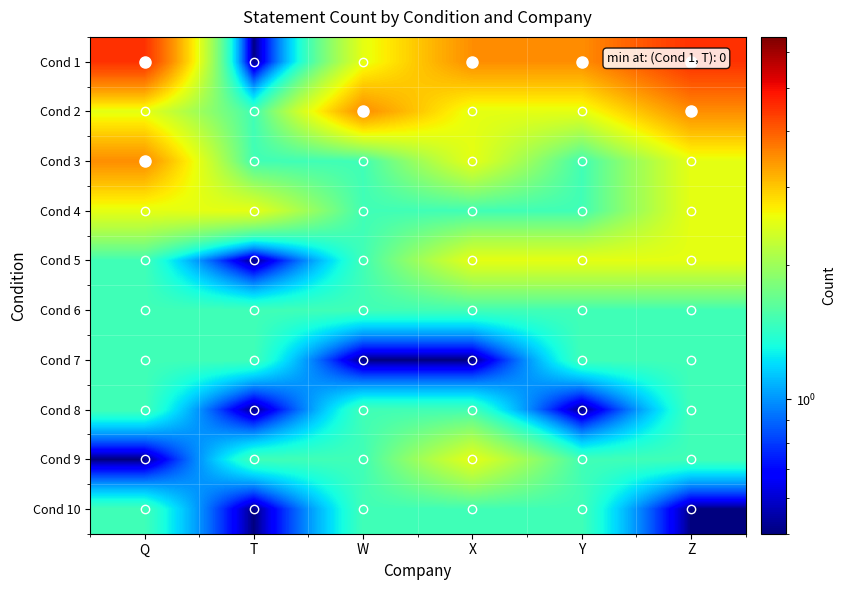

Reading left to right, transcribe all the data shown in this chart.

Cond 1: Q=4.5	T=0.5	W=2.5	X=3.5	Y=3.5	Z=4.5
Cond 2: Q=2.5	T=1.5	W=3.5	X=2.5	Y=2.5	Z=3.5
Cond 3: Q=3.5	T=1.5	W=1.5	X=2.5	Y=1.5	Z=2.5
Cond 4: Q=2.5	T=2.5	W=1.5	X=1.5	Y=1.5	Z=2.5
Cond 5: Q=1.5	T=0.5	W=1.5	X=2.5	Y=2.5	Z=2.5
Cond 6: Q=1.5	T=1.5	W=1.5	X=1.5	Y=1.5	Z=1.5
Cond 7: Q=1.5	T=1.5	W=0.5	X=0.5	Y=1.5	Z=1.5
Cond 8: Q=1.5	T=0.5	W=1.5	X=1.5	Y=0.5	Z=1.5
Cond 9: Q=0.5	T=1.5	W=1.5	X=2.5	Y=1.5	Z=1.5
Cond 10: Q=1.5	T=0.5	W=1.5	X=1.5	Y=1.5	Z=0.5